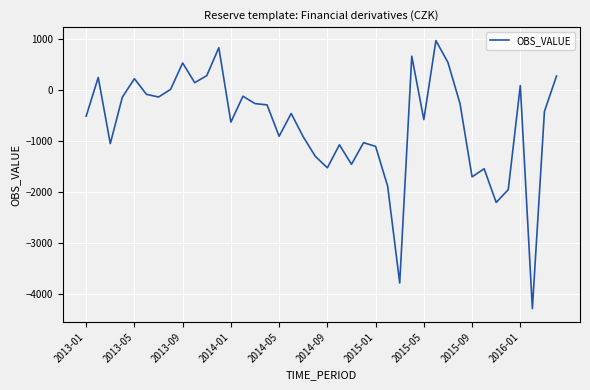

What is the smallest value displayed?

-4280